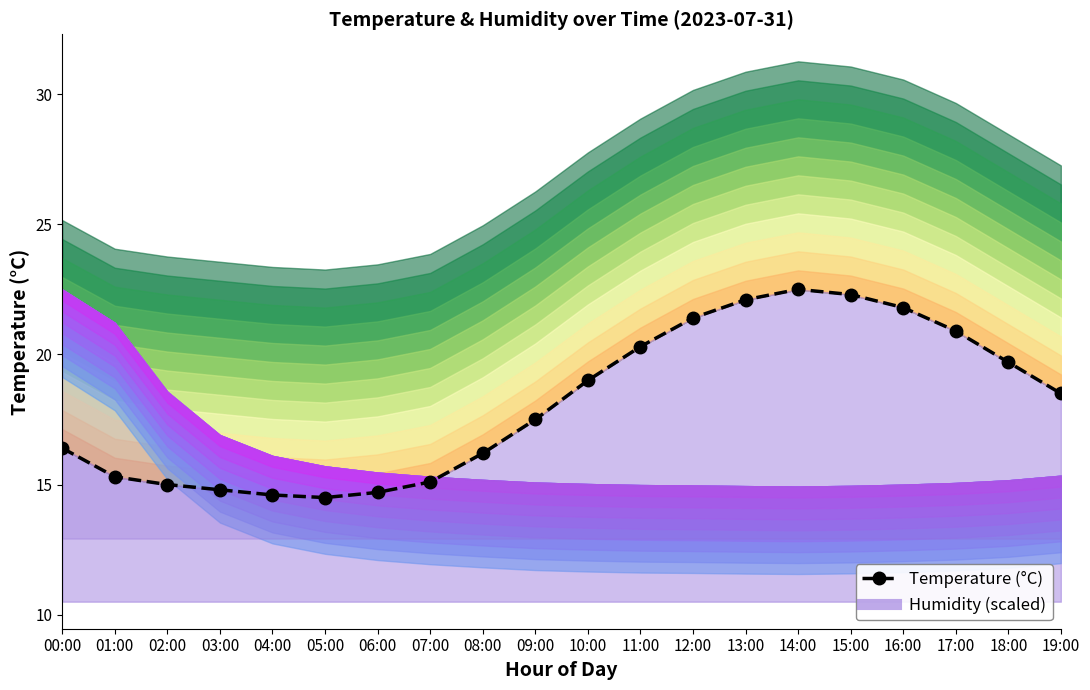

Reading left to right, what are all the values shown in this chart?

00:00=16.4	01:00=15.3	02:00=15.0	03:00=14.8	04:00=14.6	05:00=14.5	06:00=14.7	07:00=15.1	08:00=16.2	09:00=17.5	10:00=19.0	11:00=20.3	12:00=21.4	13:00=22.1	14:00=22.5	15:00=22.3	16:00=21.8	17:00=20.9	18:00=19.7	19:00=18.5